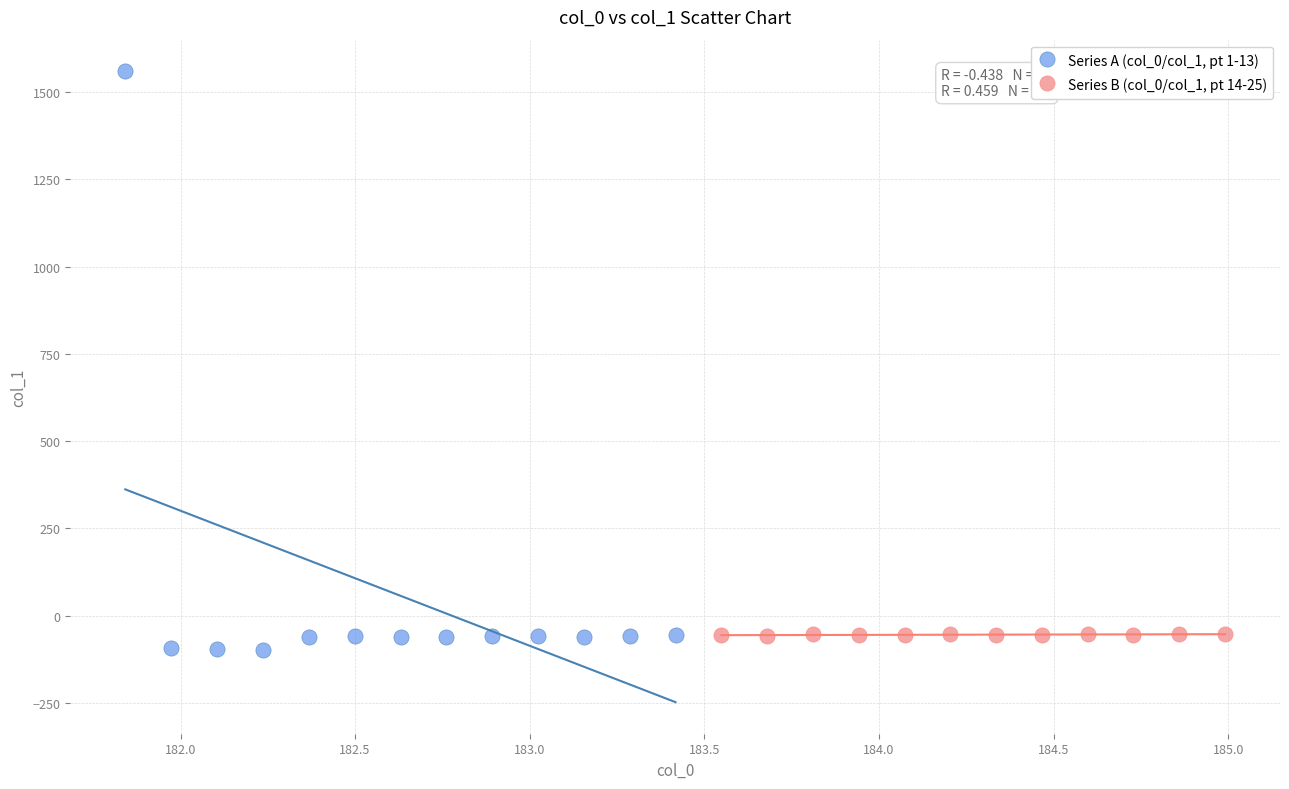

Which series has the widest spread of Y values?

Series A (col_0/col_1, pt 1-13)